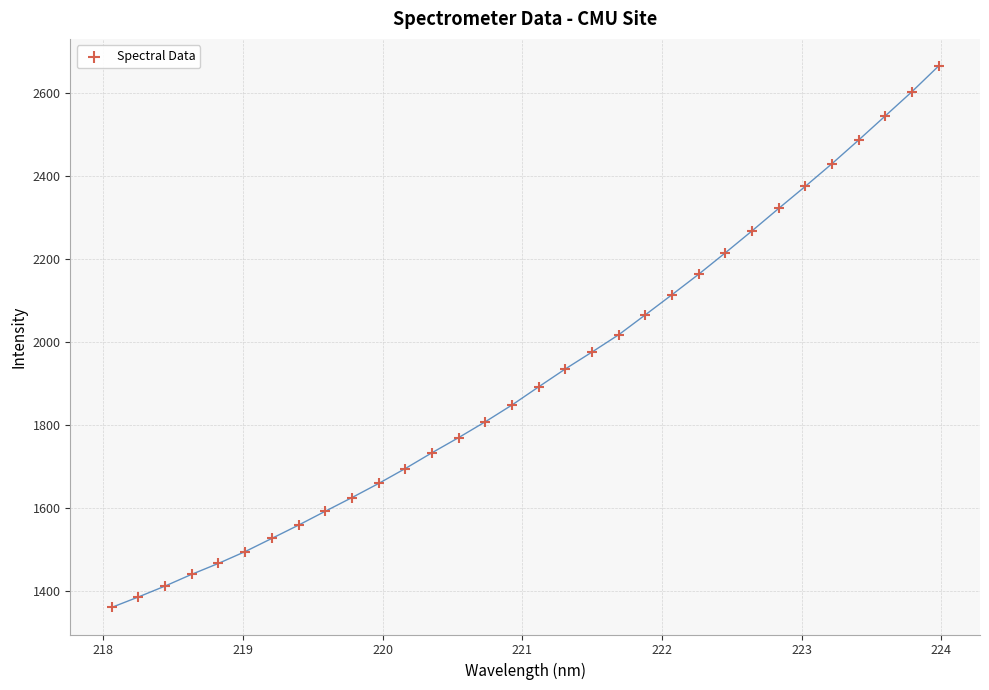

What is the range of X values (max minus min)?

5.9